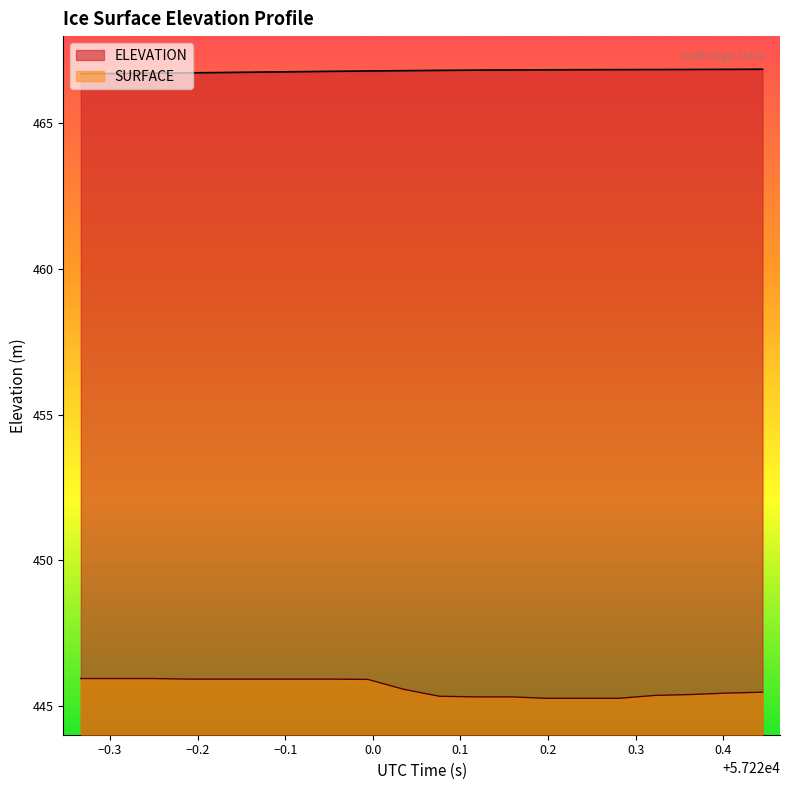

What is the sum of all ELEVATION values?

9336.0